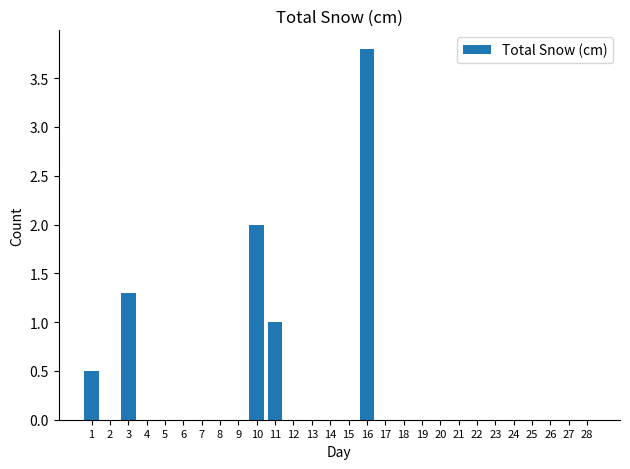

Reading left to right, list all the values displayed in this chart.

1=0.5	2=0.0	3=1.3	4=0.0	5=0.0	6=0.0	7=0.0	8=0.0	9=0.0	10=2.0	11=1.0	12=0.0	13=0.0	14=0.0	15=0.0	16=3.8	17=0.0	18=0.0	19=0.0	20=0.0	21=0.0	22=0.0	23=0.0	24=0.0	25=0.0	26=0.0	27=0.0	28=0.0